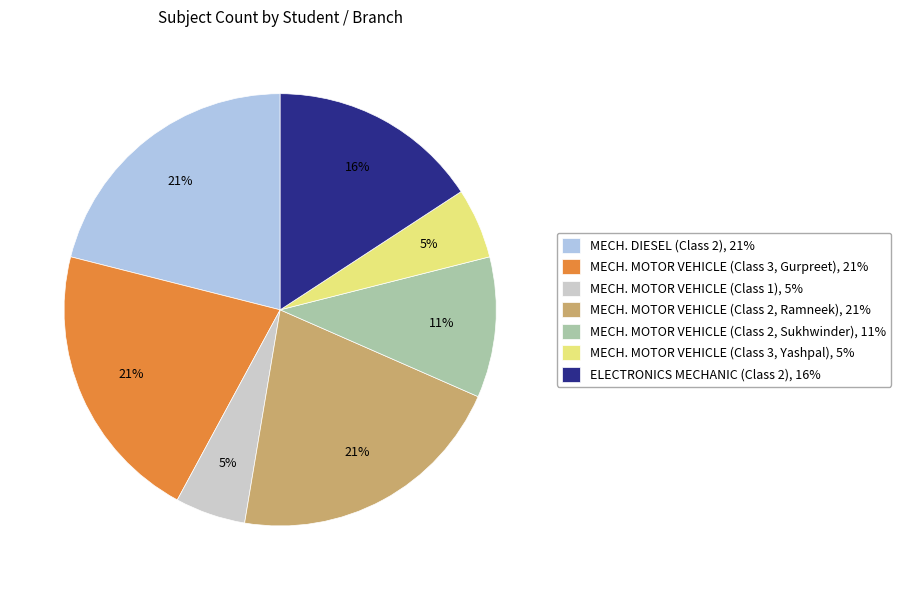

Count the number of slices in the pie.

7